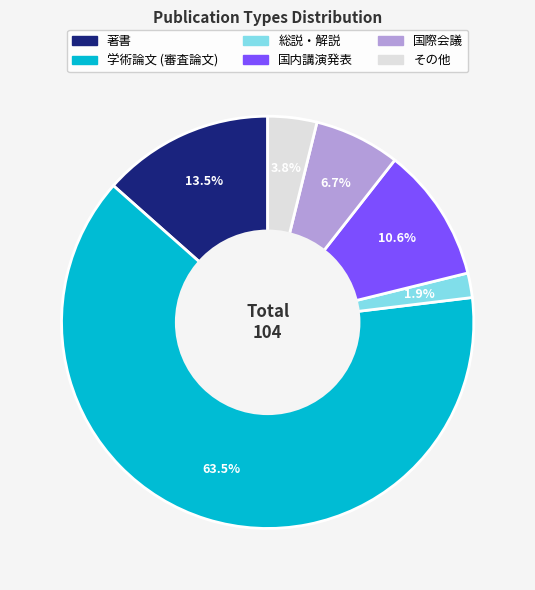

Which slice is the smallest?

総説・解説